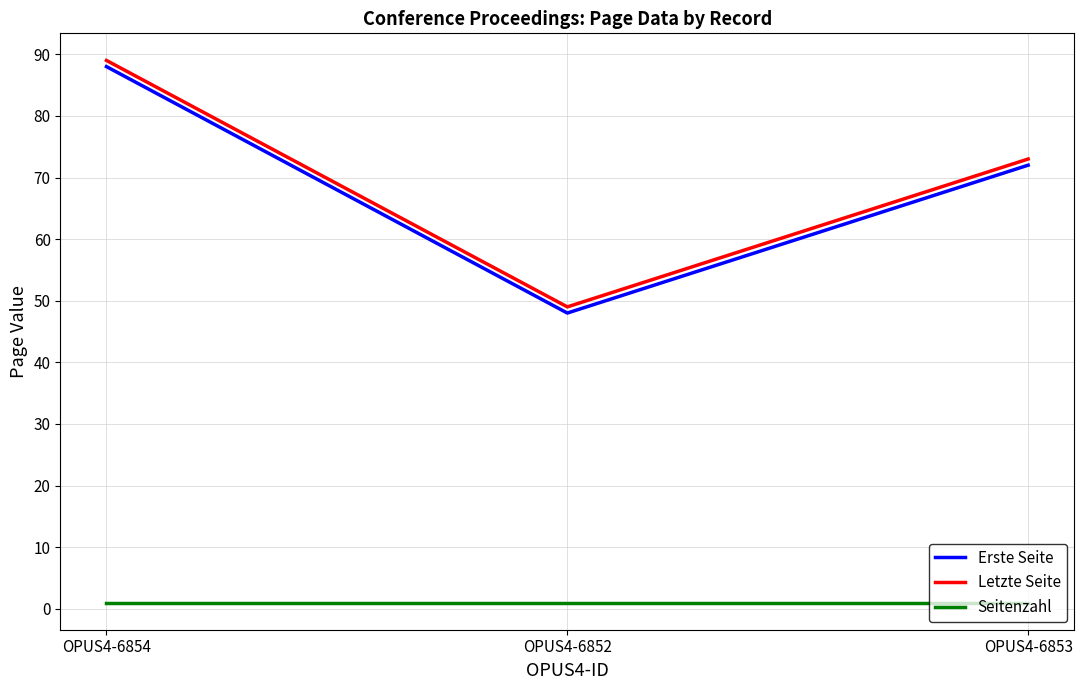

What is the total value across all series at OPUS4-6852?

98